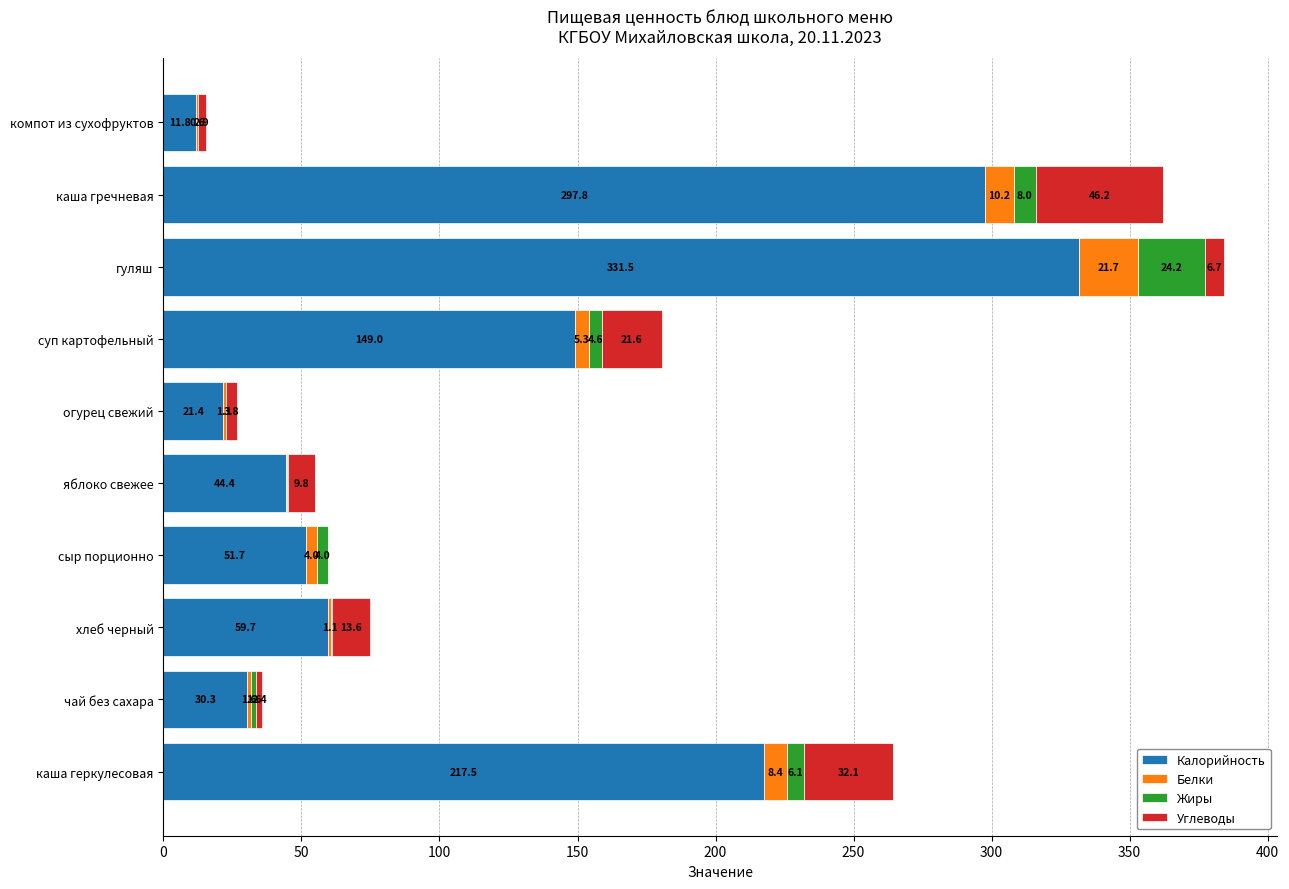

At which label does Калорийность reach its peak?

гуляш